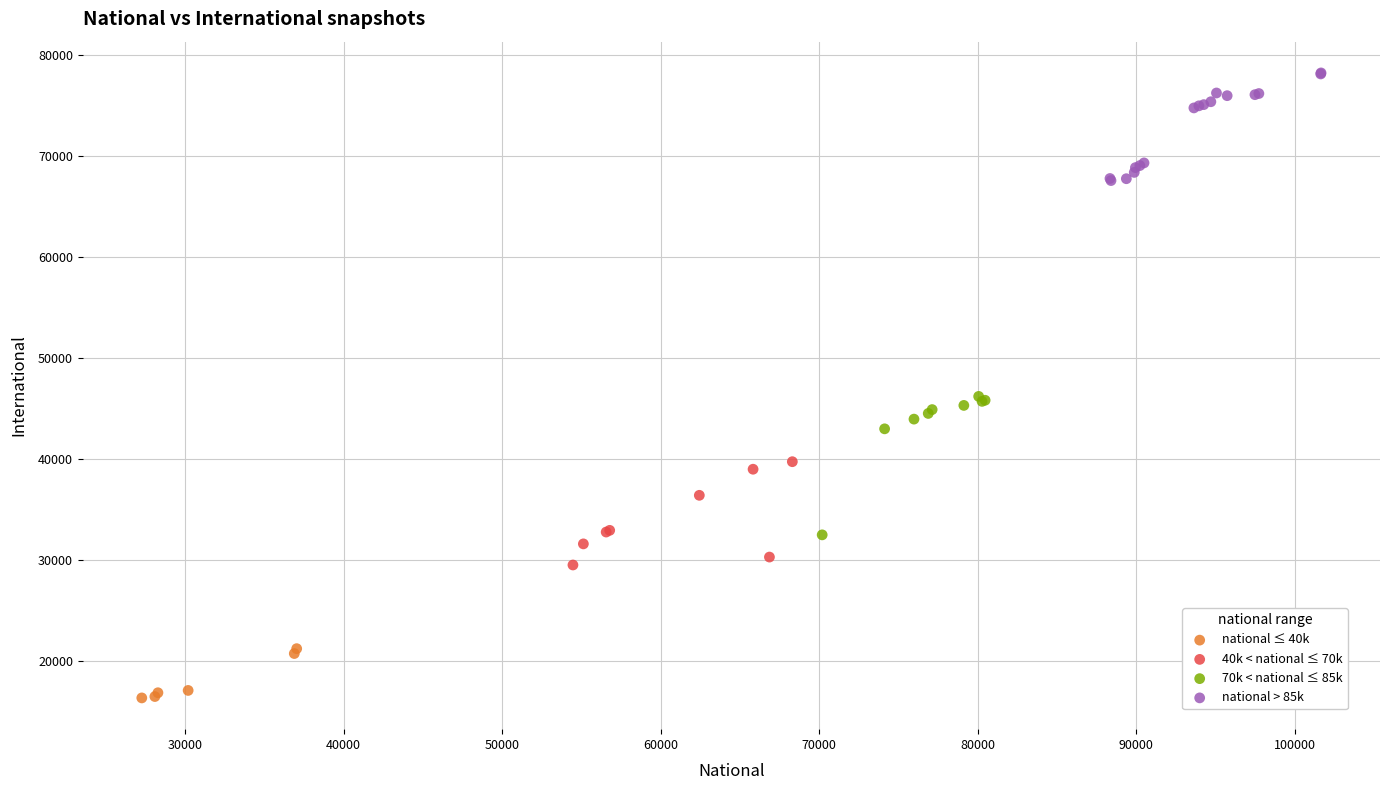

Which series has the widest spread of Y values?

70k < national ≤ 85k